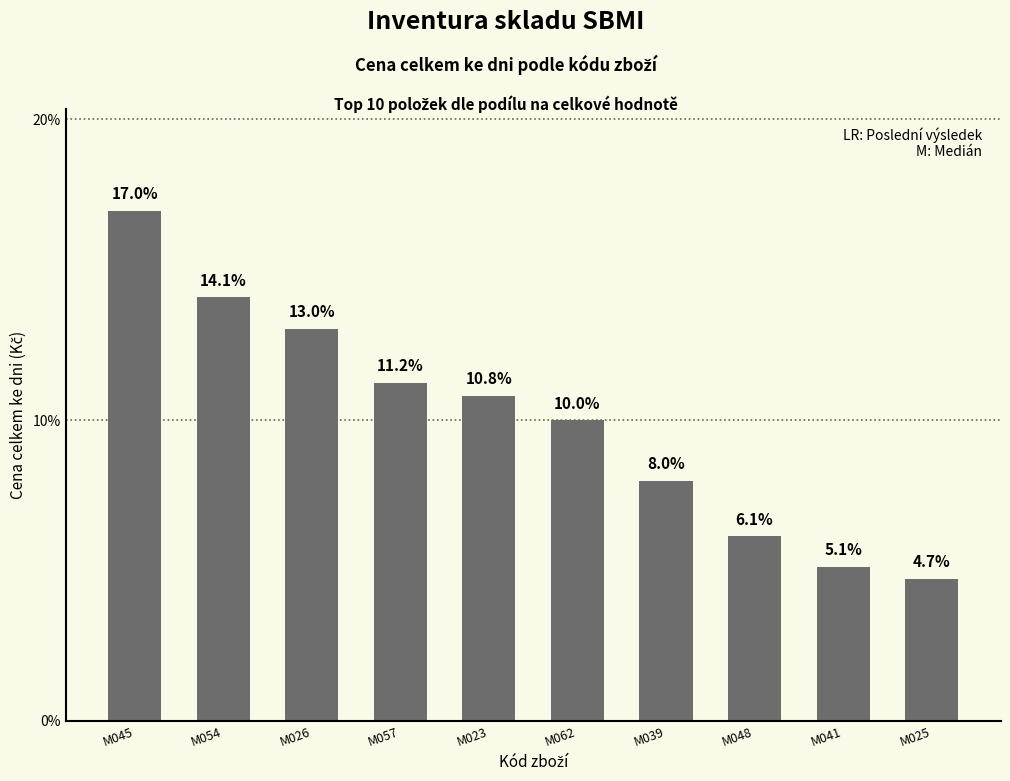

Read the value at M041.

5.1